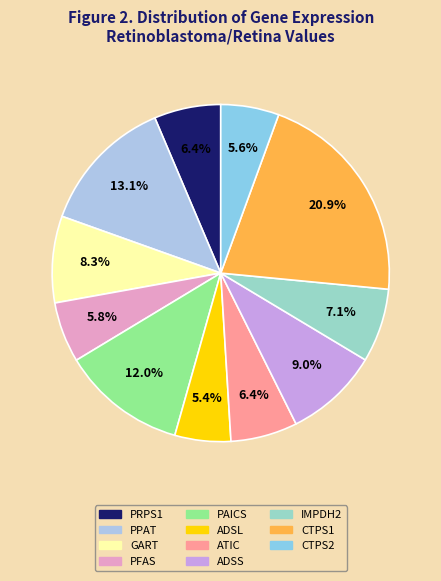

What is the largest slice in the pie chart?

CTPS1